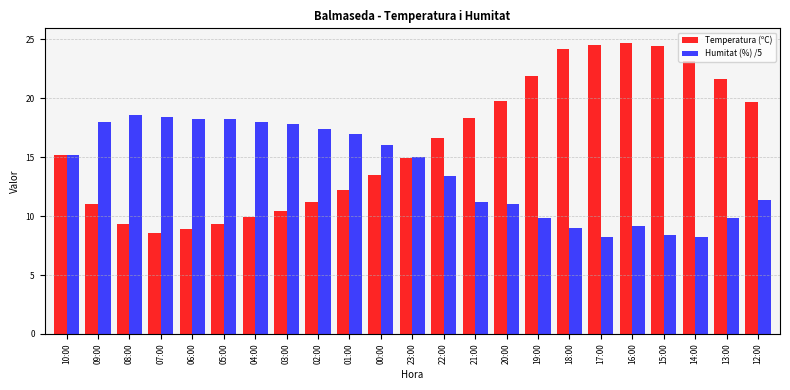

What is the greatest value displayed?

24.7